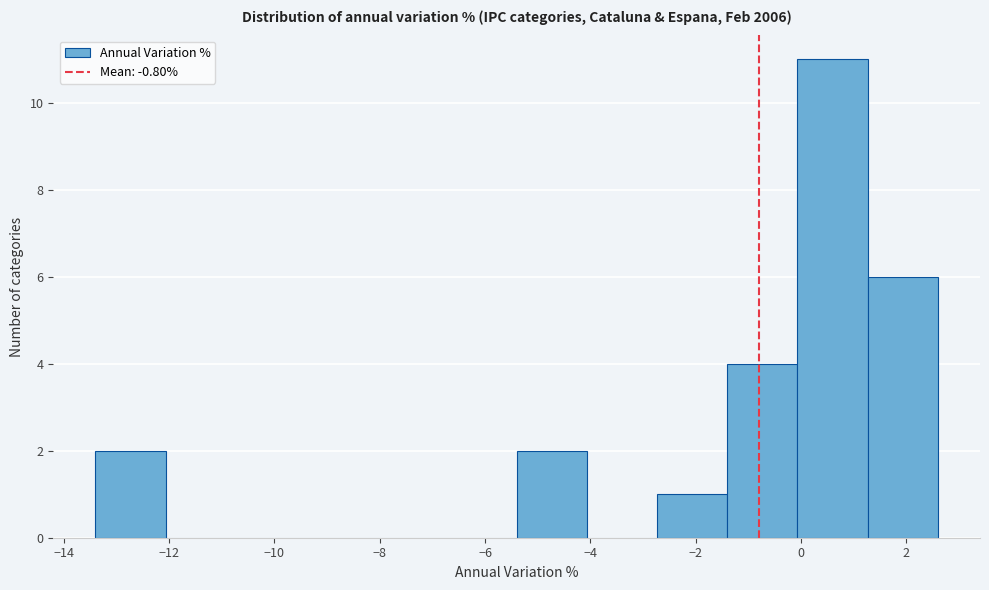

Reading left to right, list every bar in this chart as the range it spans on the x-axis followed by its height. Neither the bar edges nor the heights are printed on the chart, so give them approximately, as read against the axes.

-13.4 to -12.0: 2
-12.0 to -10.8: 0
-10.8 to -9.4: 0
-9.4 to -8.0: 0
-8.0 to -6.8: 0
-6.8 to -5.4: 0
-5.4 to -4.0: 2
-4.0 to -2.8: 0
-2.8 to -1.4: 1
-1.4 to 0.0: 4
0.0 to 1.2: 11
1.2 to 2.6: 6